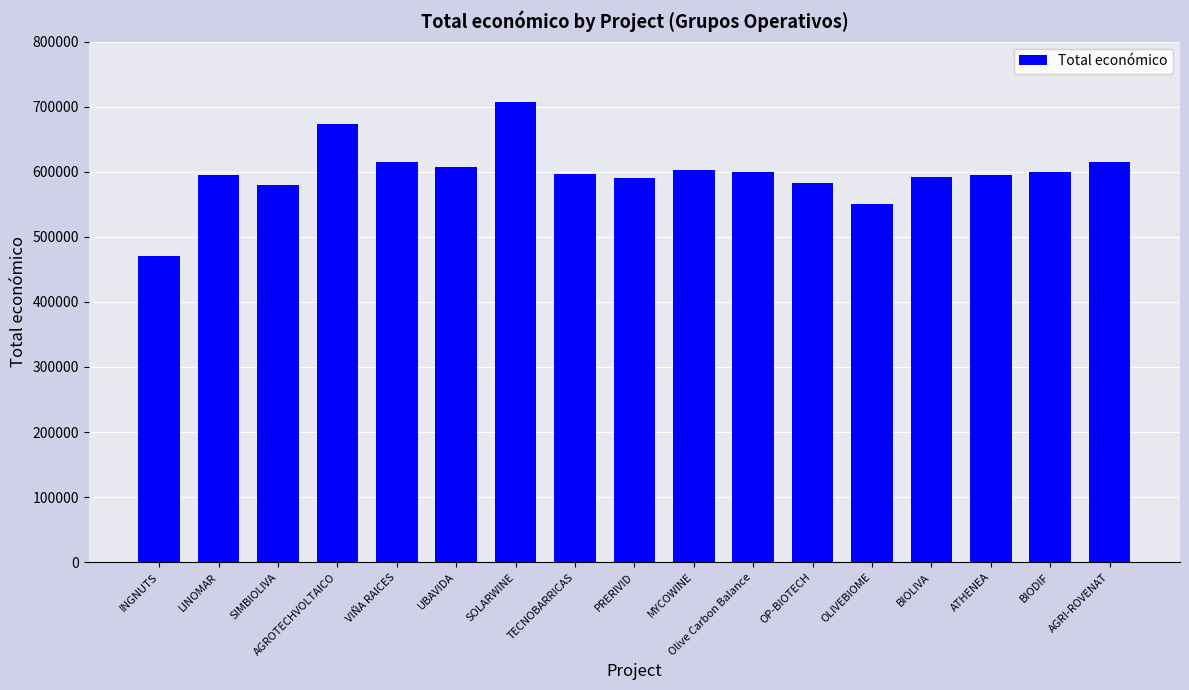

What is the difference between the values at UBAVIDA and SIMBIOLIVA?

28190.0